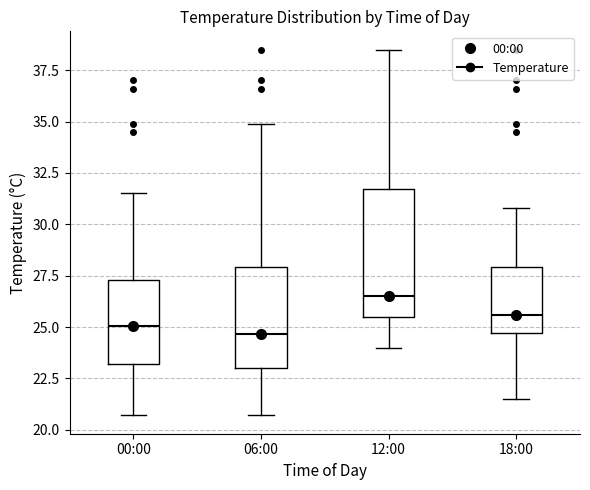

Comparing the boxes themselves (not the whiskers), which one is the tallest?

12:00